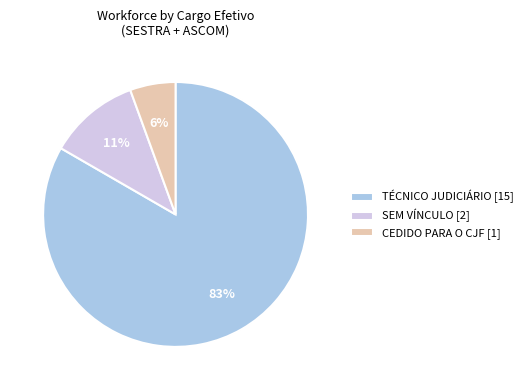

What is the largest slice in the pie chart?

TÉCNICO JUDICIÁRIO [15]